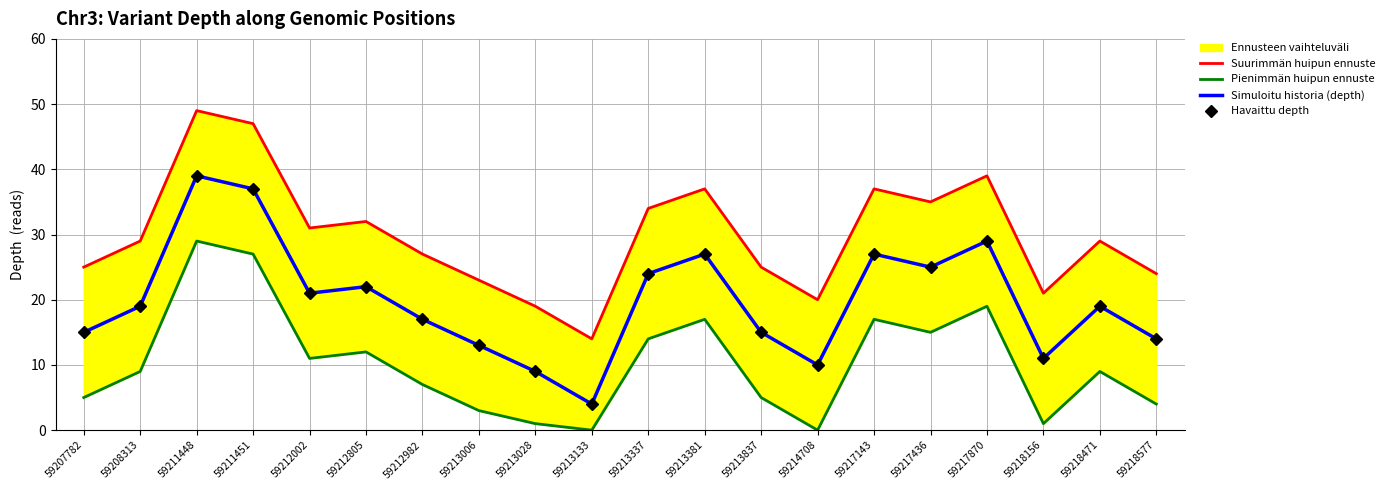

Reading right to left, extract all data points from this chart.

Suurimmän huipun ennuste: 59218577=24	59218471=29	59218156=21	59217870=39	59217436=35	59217143=37	59214708=20	59213837=25	59213381=37	59213337=34	59213133=14	59213028=19	59213006=23	59212982=27	59212805=32	59212002=31	59211451=47	59211448=49	59208313=29	59207782=25
Pienimmän huipun ennuste: 59218577=4	59218471=9	59218156=1	59217870=19	59217436=15	59217143=17	59214708=0	59213837=5	59213381=17	59213337=14	59213133=0	59213028=1	59213006=3	59212982=7	59212805=12	59212002=11	59211451=27	59211448=29	59208313=9	59207782=5
Simuloitu historia (depth): 59218577=14	59218471=19	59218156=11	59217870=29	59217436=25	59217143=27	59214708=10	59213837=15	59213381=27	59213337=24	59213133=4	59213028=9	59213006=13	59212982=17	59212805=22	59212002=21	59211451=37	59211448=39	59208313=19	59207782=15
Havaittu depth: 59218577=14	59218471=19	59218156=11	59217870=29	59217436=25	59217143=27	59214708=10	59213837=15	59213381=27	59213337=24	59213133=4	59213028=9	59213006=13	59212982=17	59212805=22	59212002=21	59211451=37	59211448=39	59208313=19	59207782=15